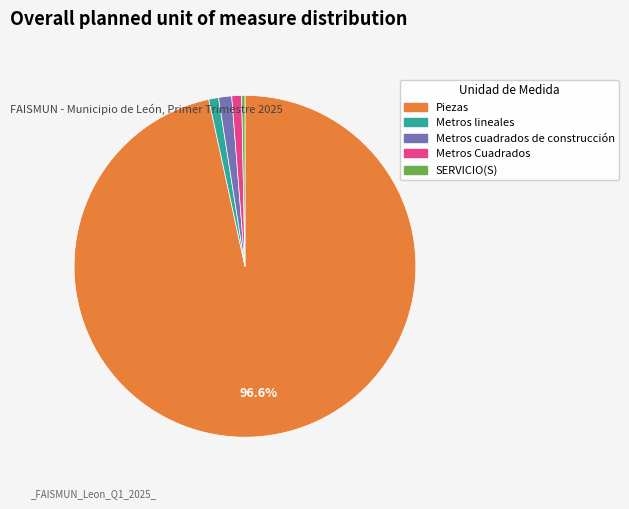

Is it true that Metros cuadrados de construcción is 1% of the pie?

True